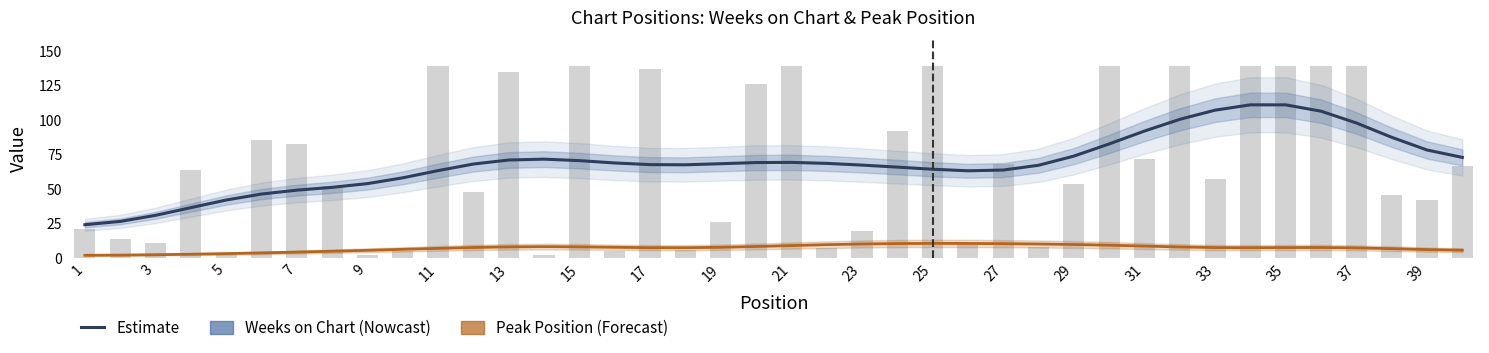

What is the sum of the Weeks on Chart values at 27 and 17?

125.8